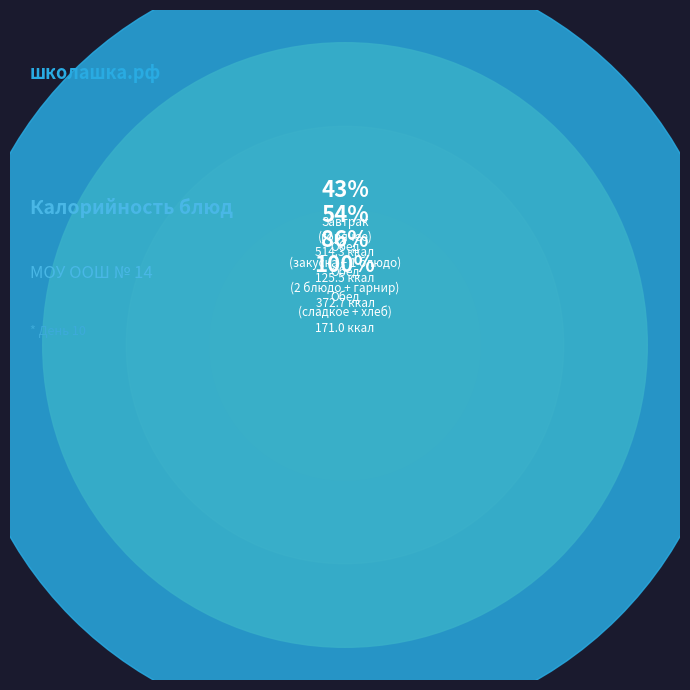

To the nearest percent, what percentage of the pie is Булочка молочная?

19%